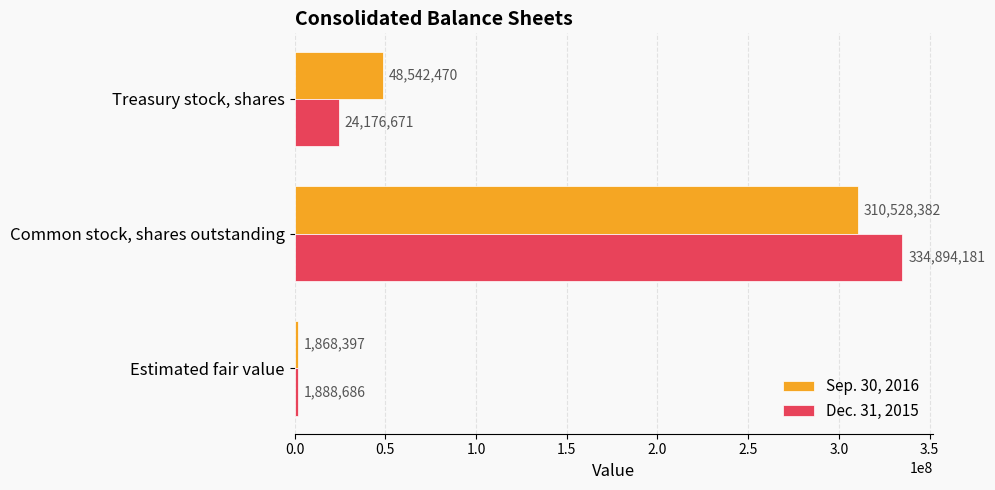

At which category is the sum across all series the highest?

Common stock, shares outstanding